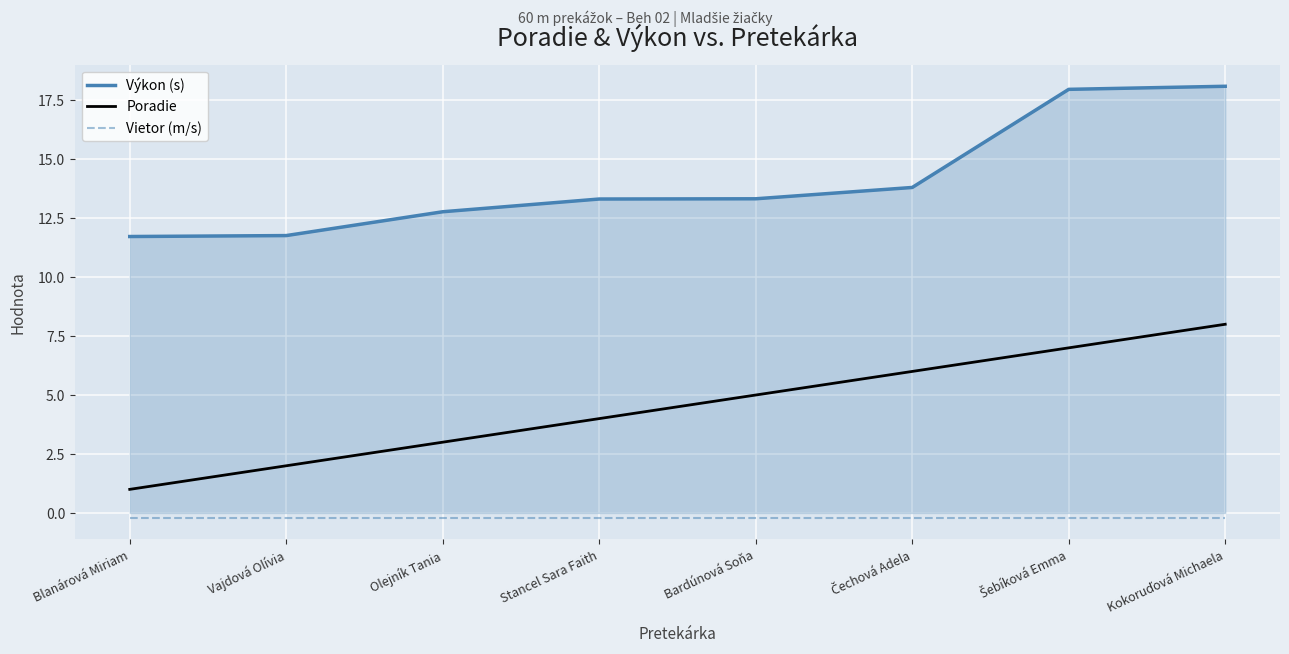

Is it true that Poradie equals 3.0 at Olejník Tania?

True